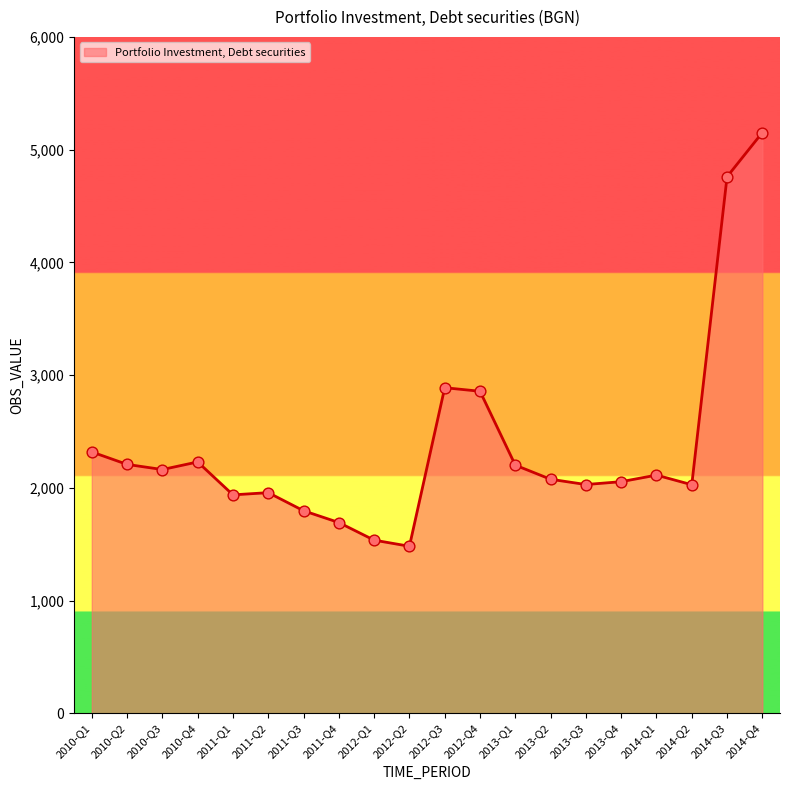

What is the change in value from 2010-Q2 to 2012-Q1?

-671.9